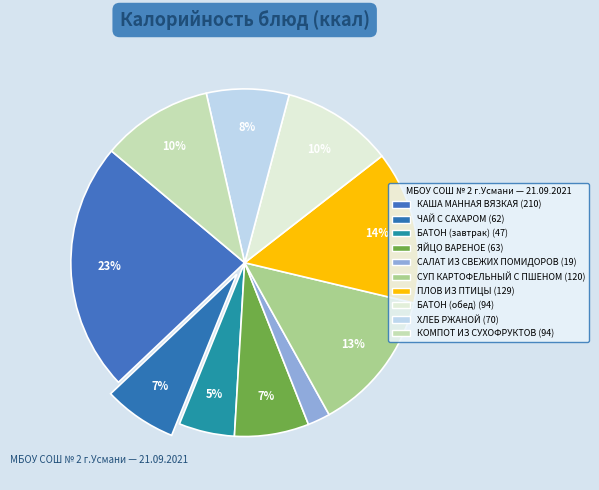

What percentage is the ЧАЙ С САХАРОМ slice, to the nearest percent?

7%